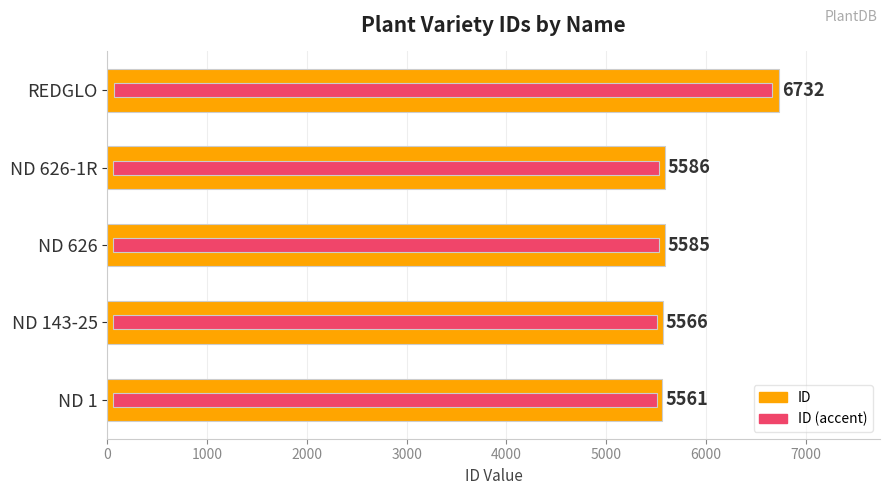

Between ND 143-25 and REDGLO, which is larger?

REDGLO